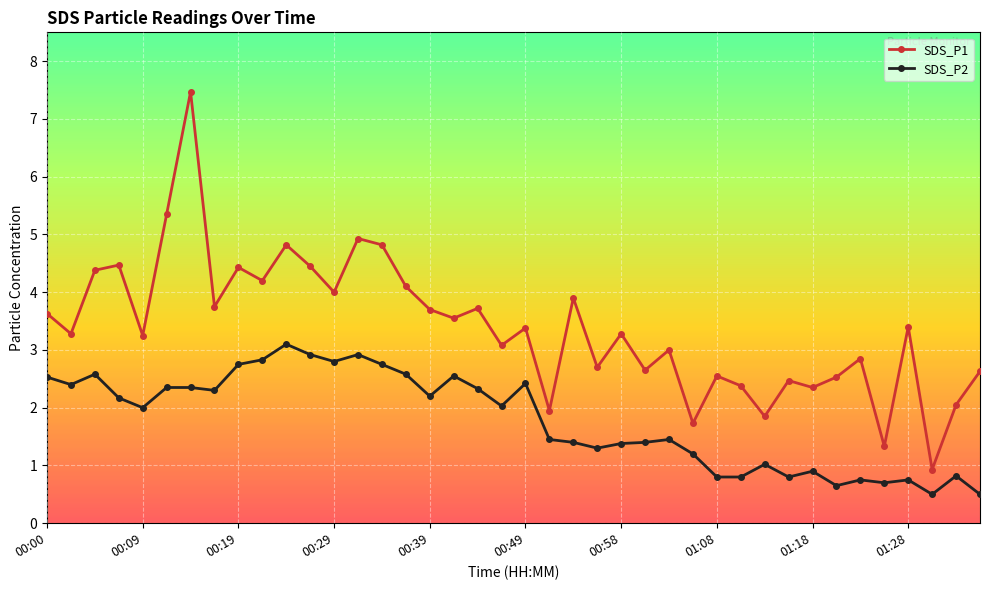

Which series has the largest range (max minus min)?

SDS_P1